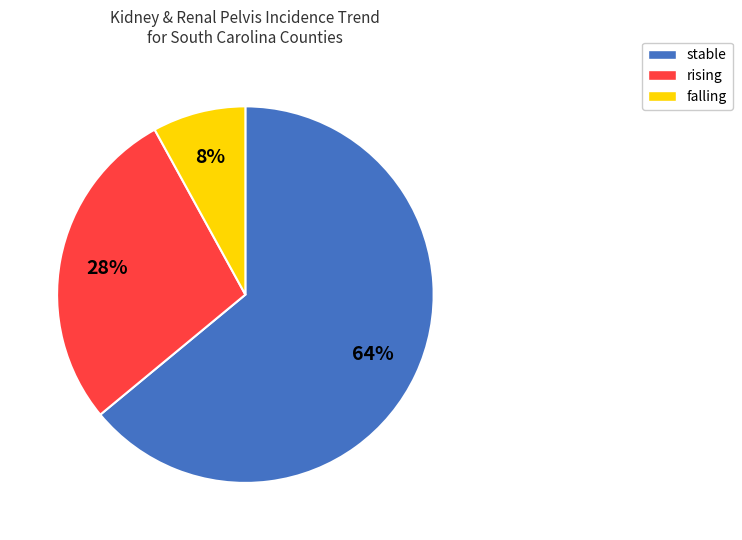

Is there a majority slice in this chart?

Yes